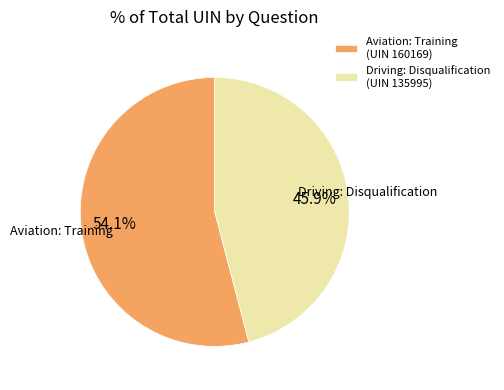

Which slice is the largest?

Aviation: Training (UIN 160169)